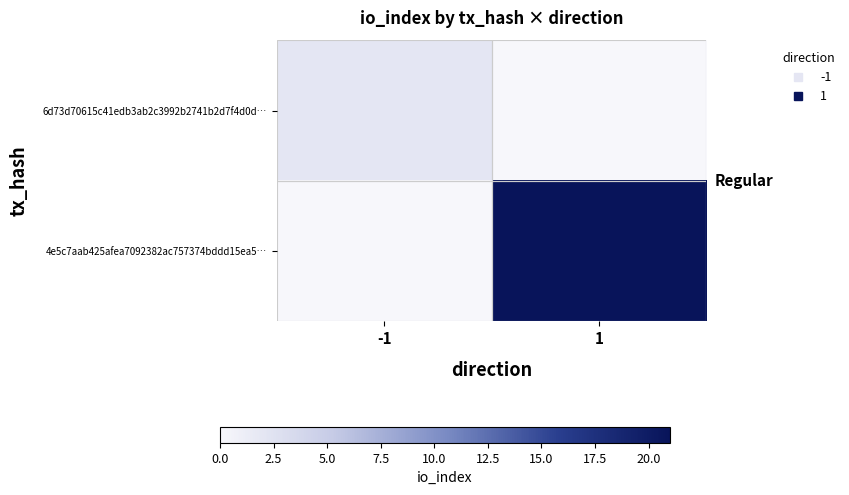

Reading right to left, list all the values displayed in this chart.

6d73d70615c41edb3ab2c3992b2741b2d7f4d0d…: 1=0	-1=2
4e5c7aab425afea7092382ac757374bddd15ea5…: 1=21	-1=0